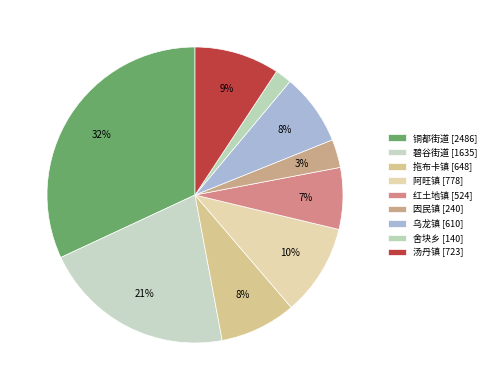

To the nearest percent, what is the average slice percentage?

11%